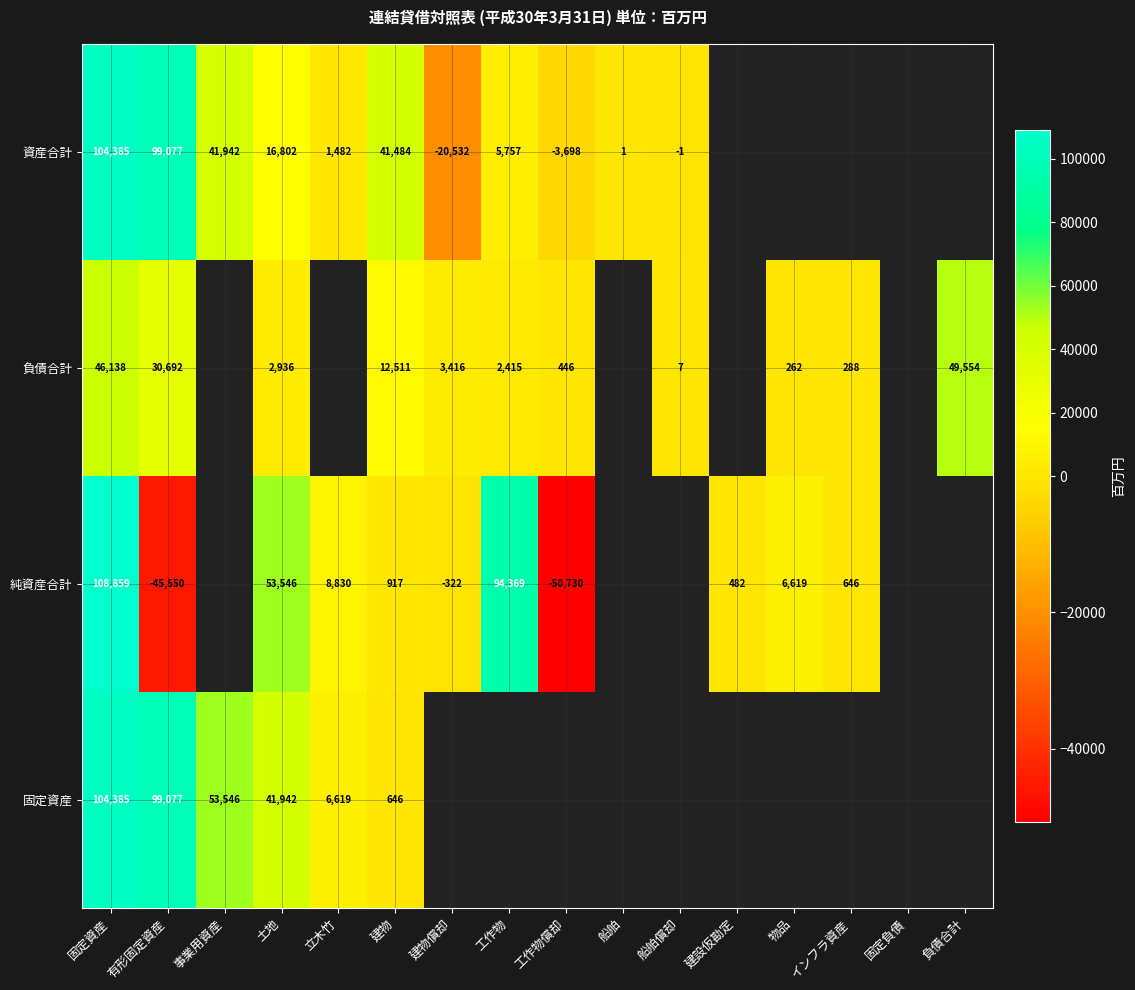

What is the difference between the 資産合計 values at 固定資産 and 土地?

87583